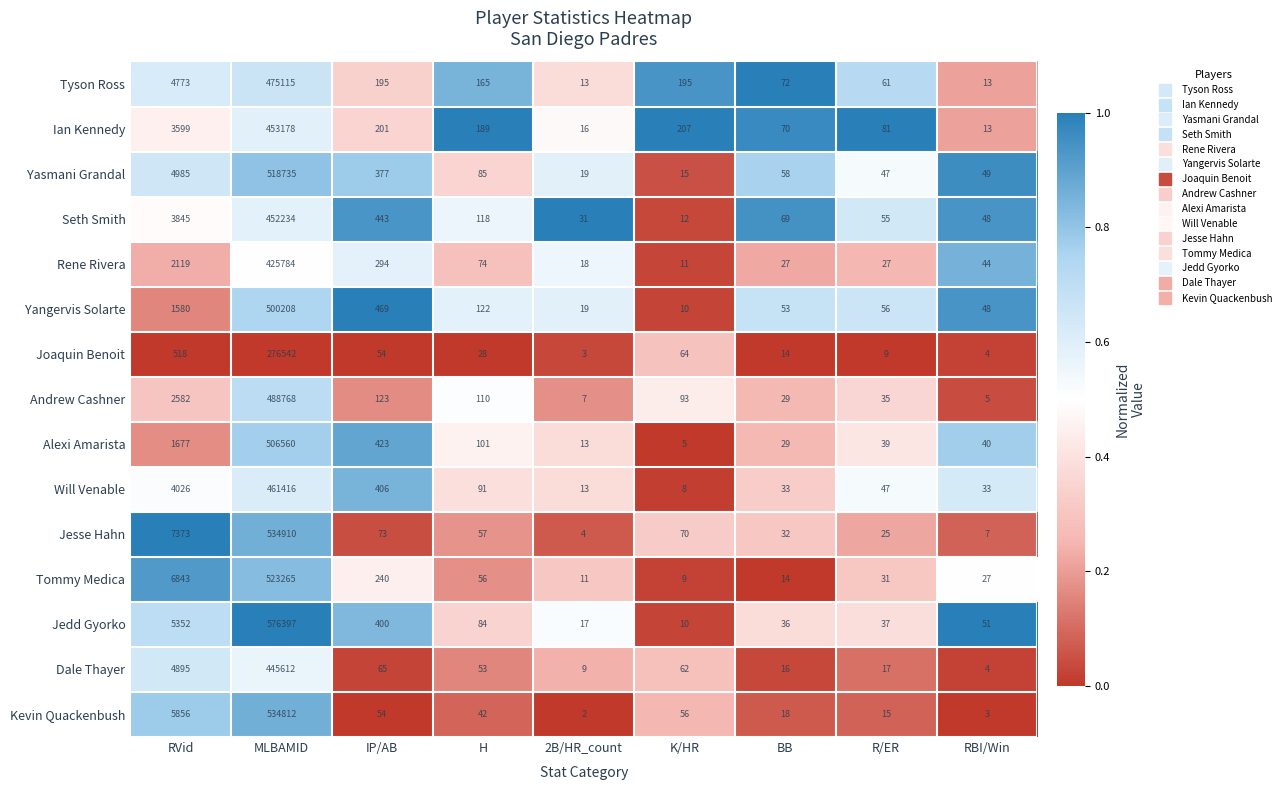

Is it true that Ian Kennedy equals 21 at 2B/HR_count?

False